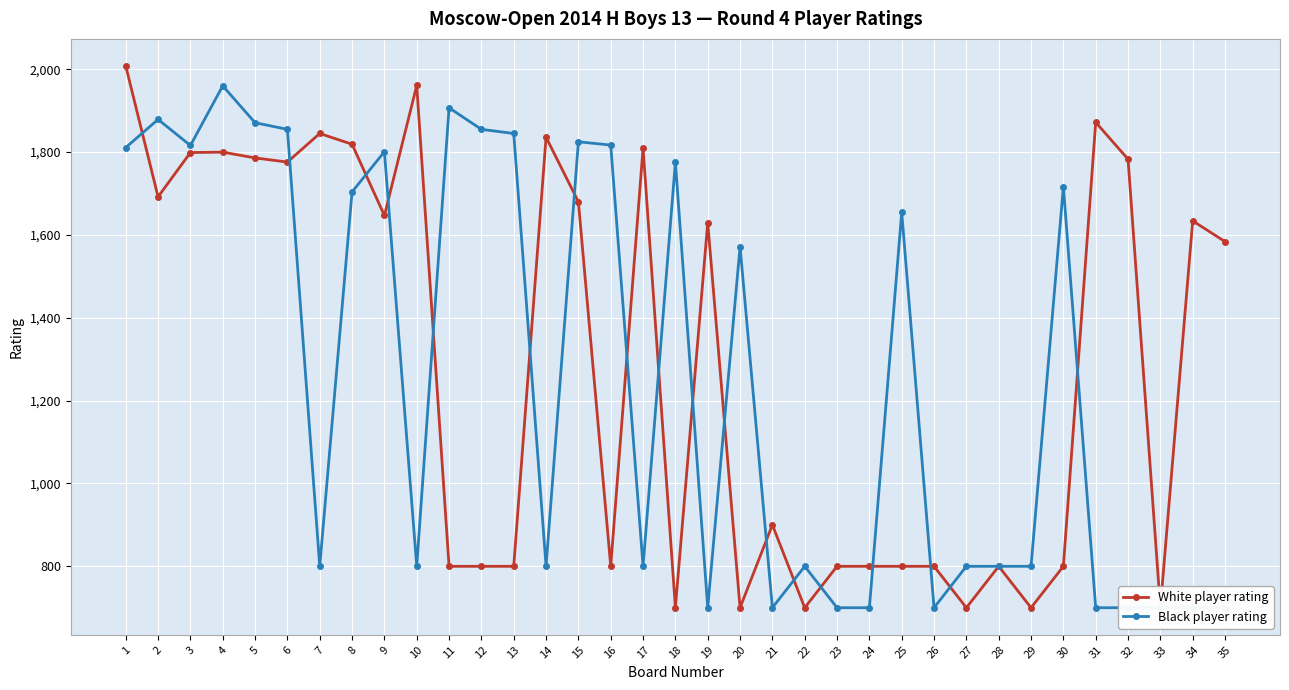

What are all the series names shown in the legend?

White player rating, Black player rating